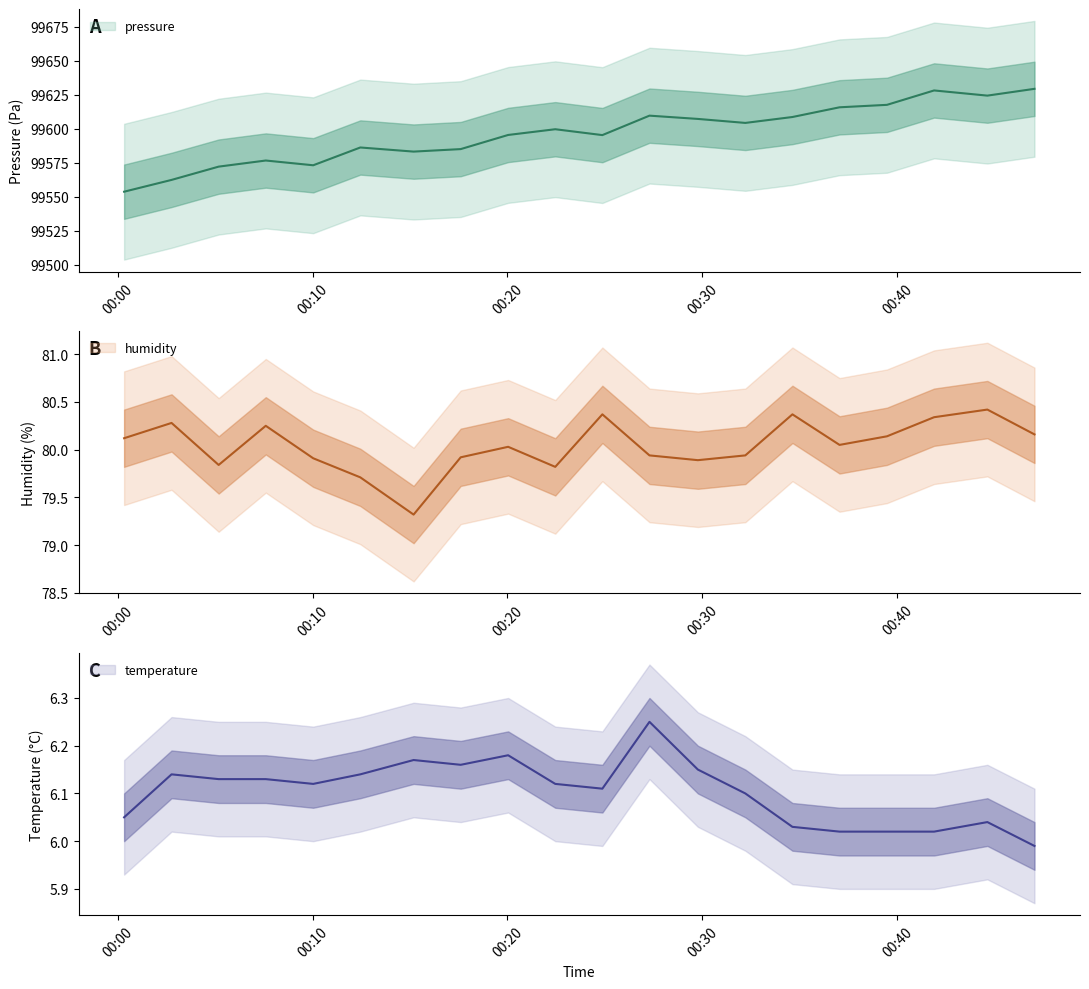

What is the difference between the highest and lowest values at 2023-01-10T00:47:02?

99623.4